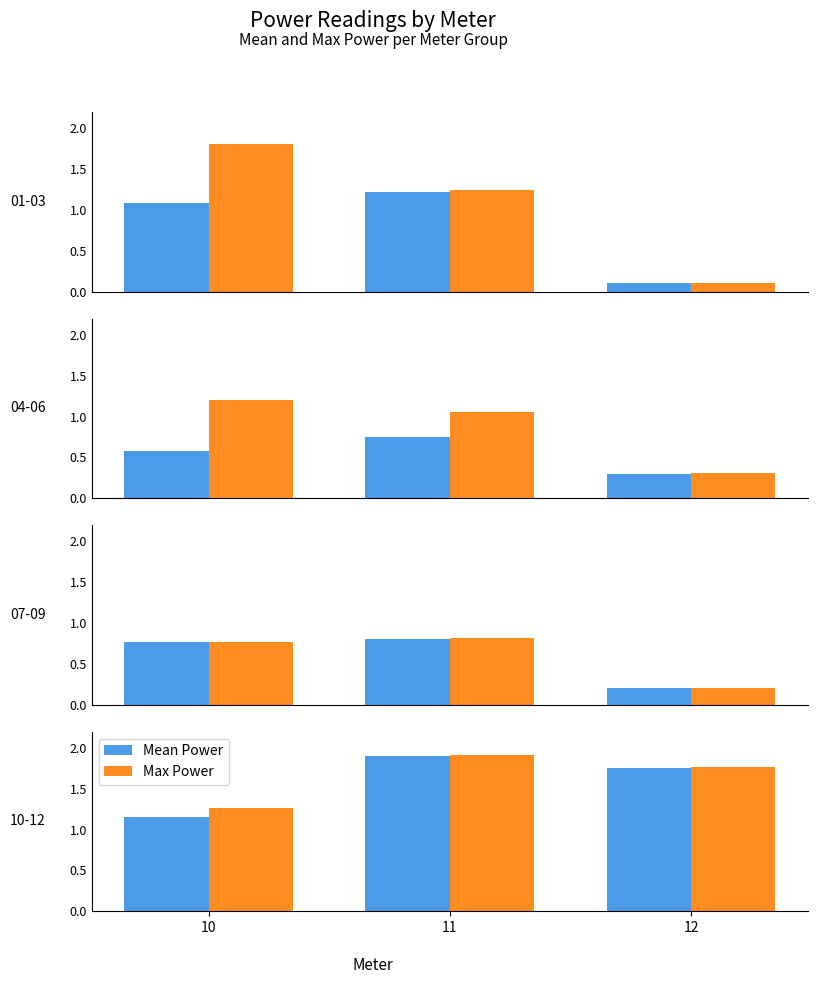

Which series changed the most between 10 and 11?

Mean Power